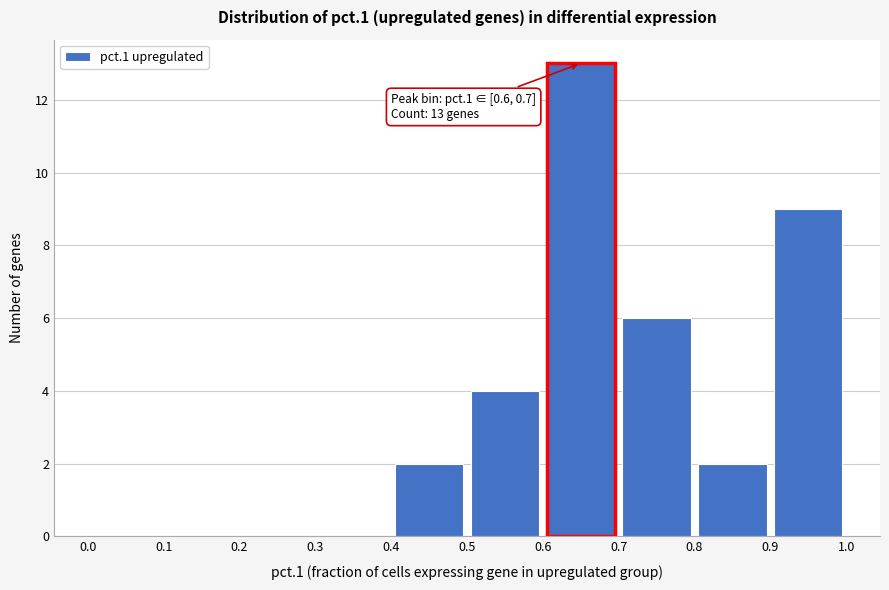

Which range on the x-axis has the tallest bar?

0.6 to 0.7